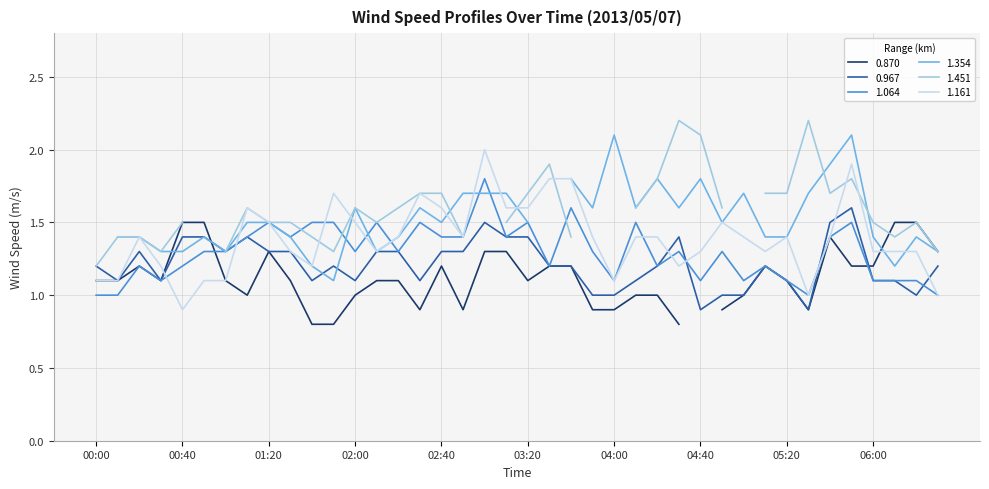

What is the highest value of the 1.161 series?

2.0